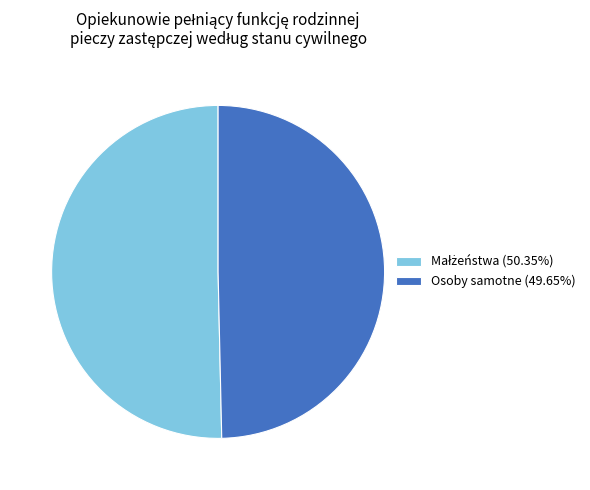

How many segments does this pie chart have?

2